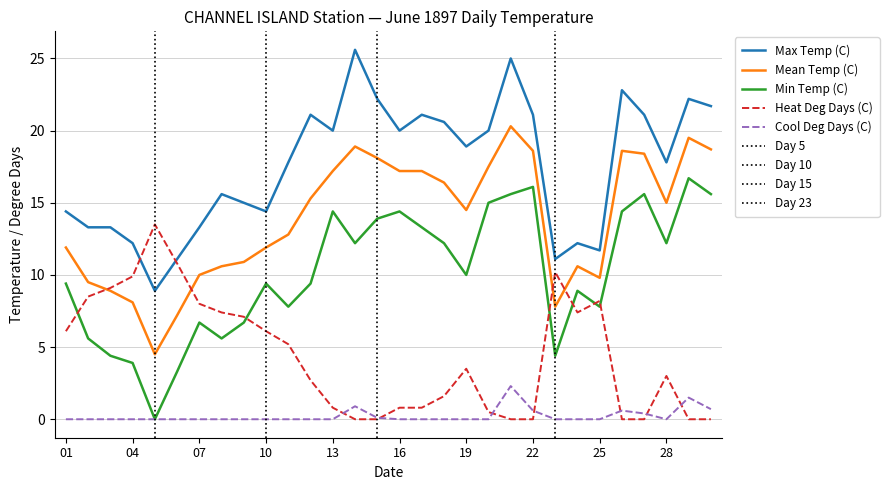

At which label is Cool Deg Days (C) closest to 1?

1897-06-14